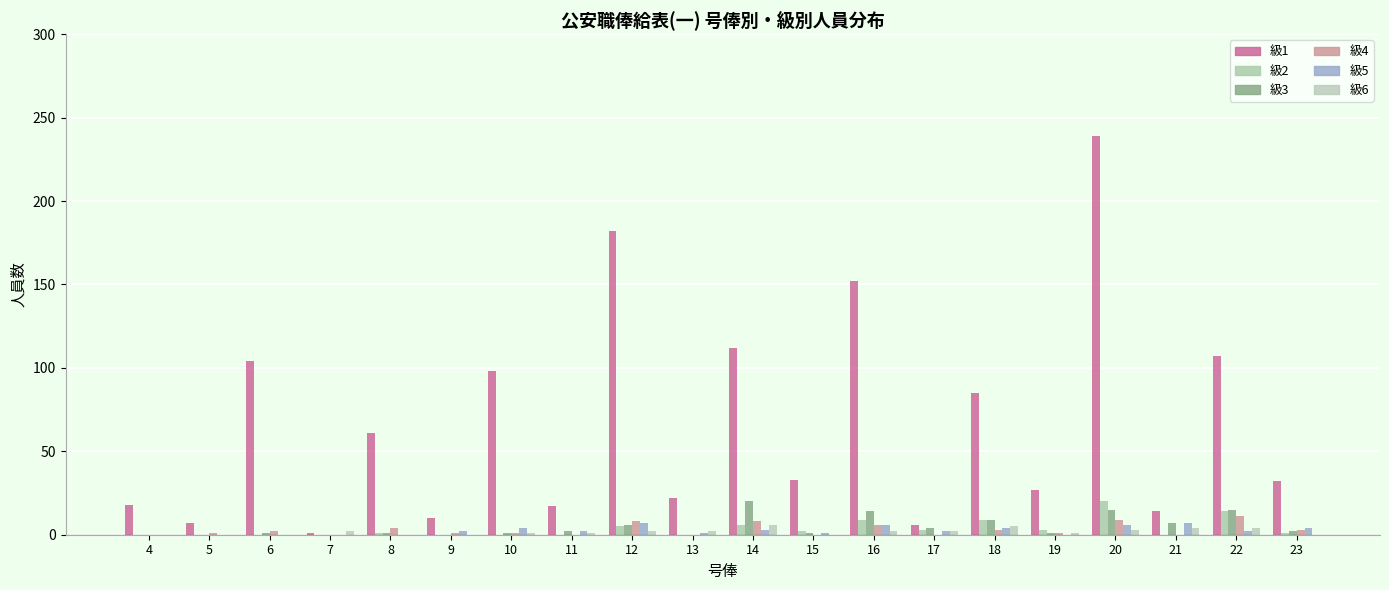

Are the bars grouped side by side (vs. stacked)?

Yes